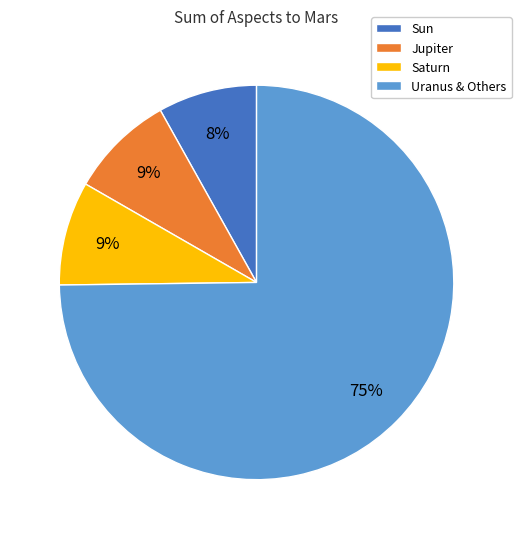

Is the sum of Jupiter and Saturn greater than half?

No